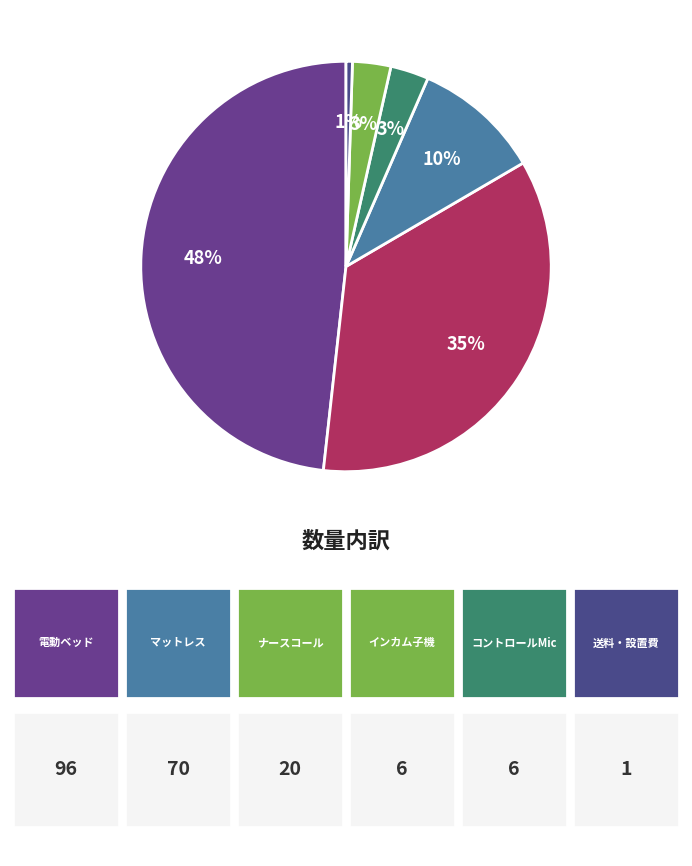

Is there any slice that represents more than half of the pie?

No